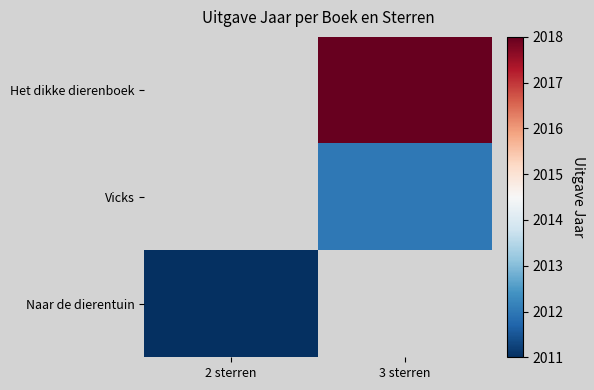

Is the value of Naar de dierentuin at 3 sterren greater than the value of Vicks at 3 sterren?

No